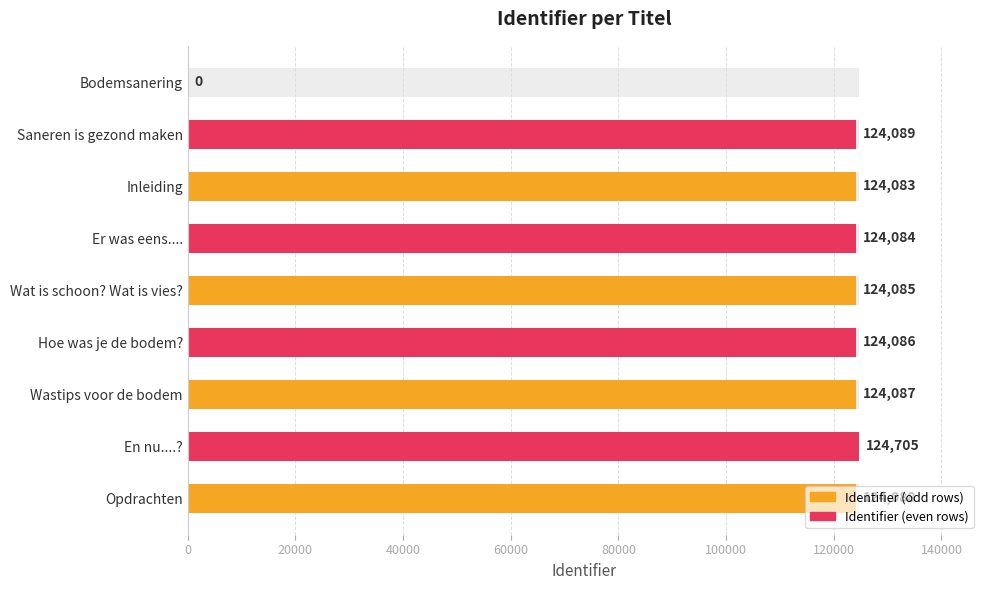

What is the difference between the maximum and second lowest values?

622